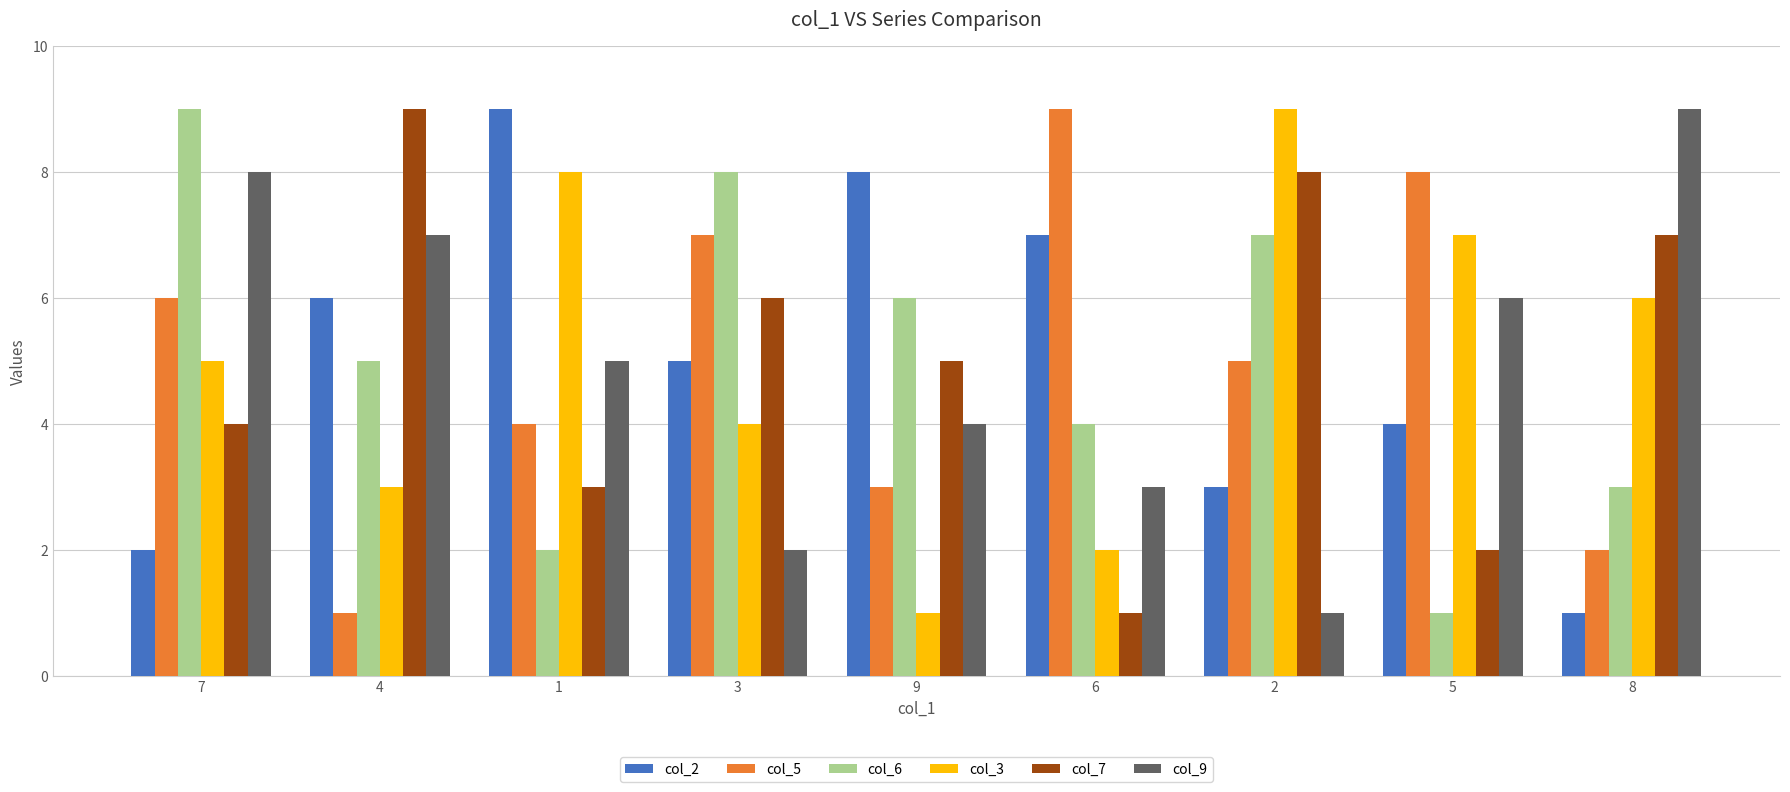

What is the total value across all series at 6?

26